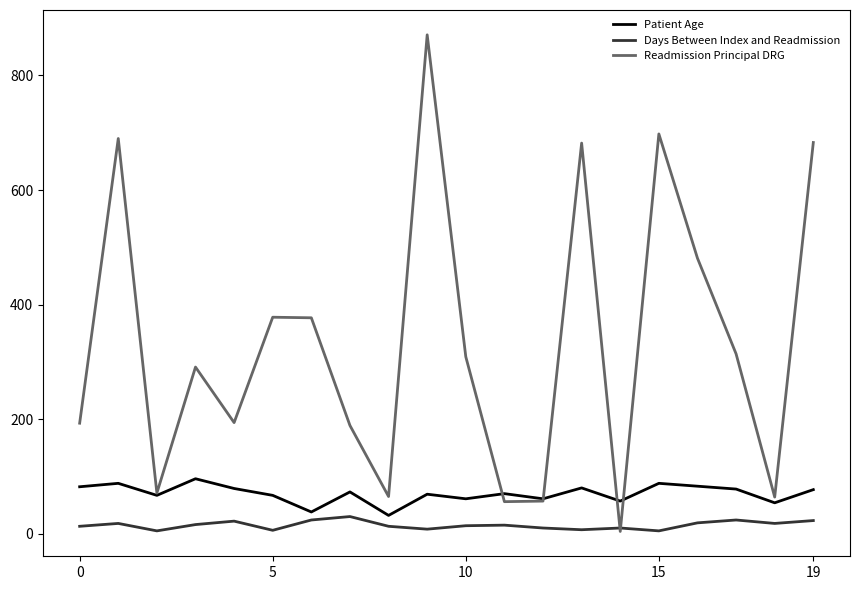

Which series has the largest range (max minus min)?

Readmission Principal DRG